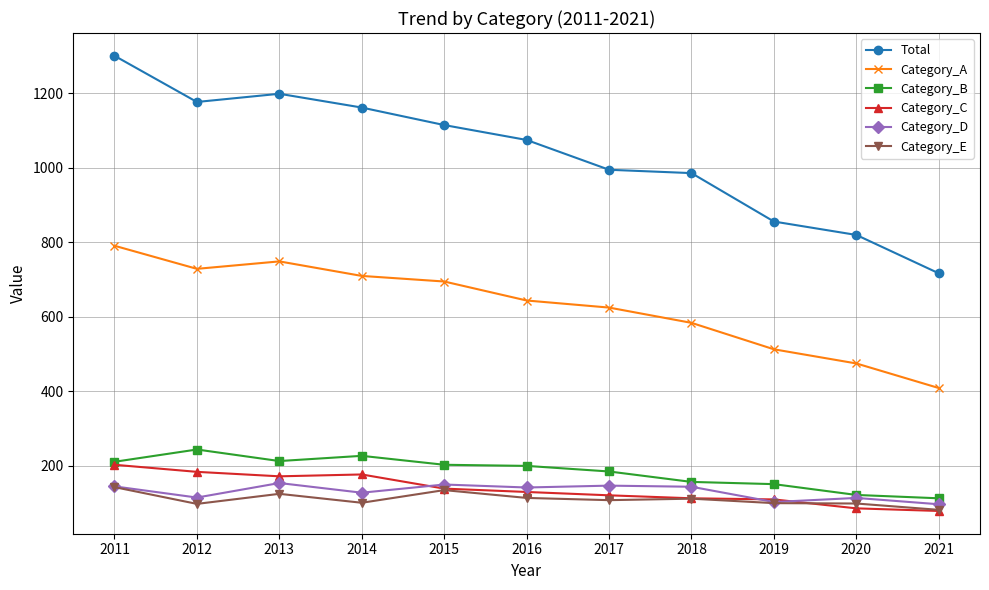

At which category does Category_A reach its first local peak?

2013